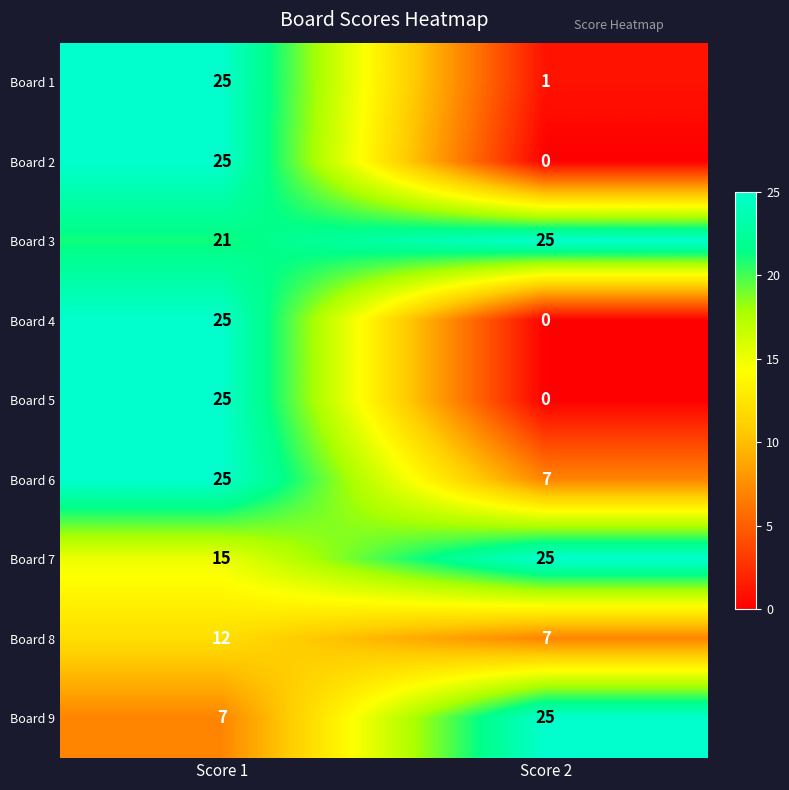

Count the number of data series in this chart.

9